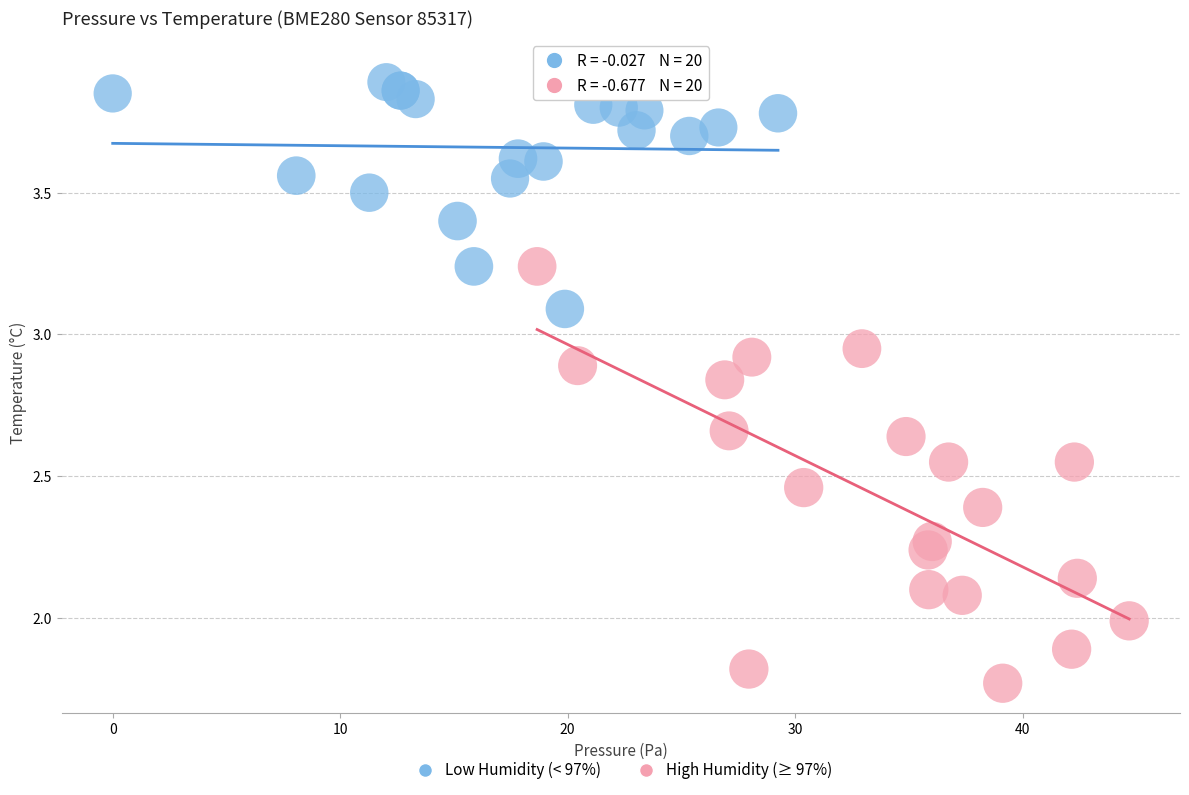

Which series reaches the minimum Y coordinate?

High Humidity (≥ 97%)